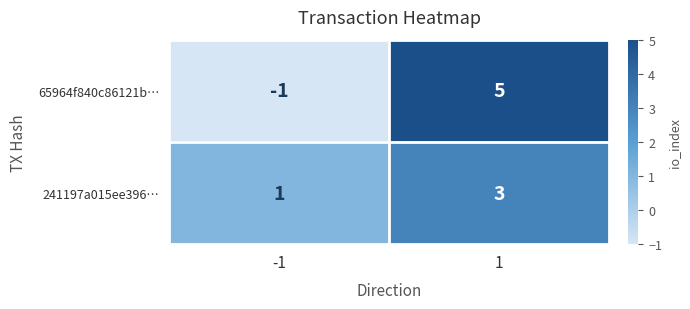

What is the highest value of the 241197a015ee396… series?

3